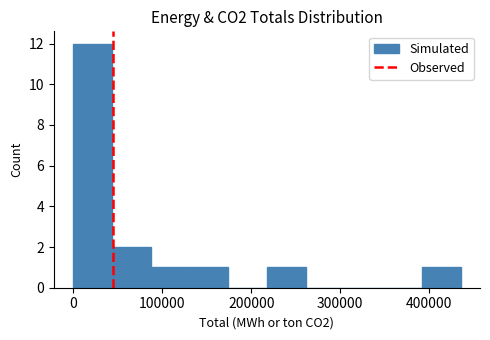

Reading left to right, list every bar in this chart as the range it spans on the x-axis followed by its height. Neither the bar edges nor the heights are printed on the chart, so give them approximately, as read against the axes.

0 to 40000: 12
40000 to 90000: 2
90000 to 130000: 1
130000 to 170000: 1
170000 to 220000: 0
220000 to 260000: 1
260000 to 300000: 0
300000 to 350000: 0
350000 to 390000: 0
390000 to 440000: 1